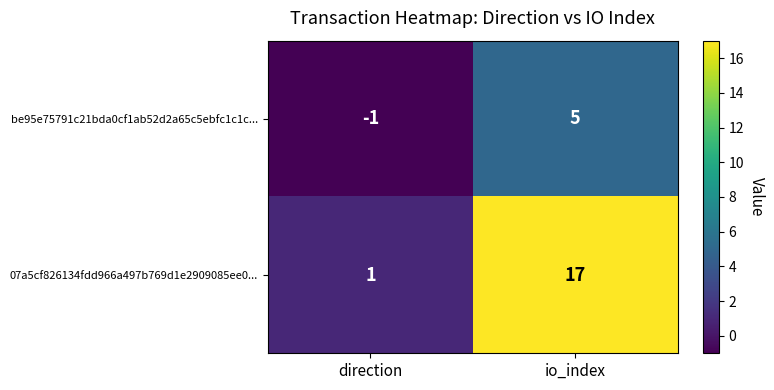

Which series has the largest total across all categories?

07a5cf826134fdd966a497b769d1e2909085ee0...